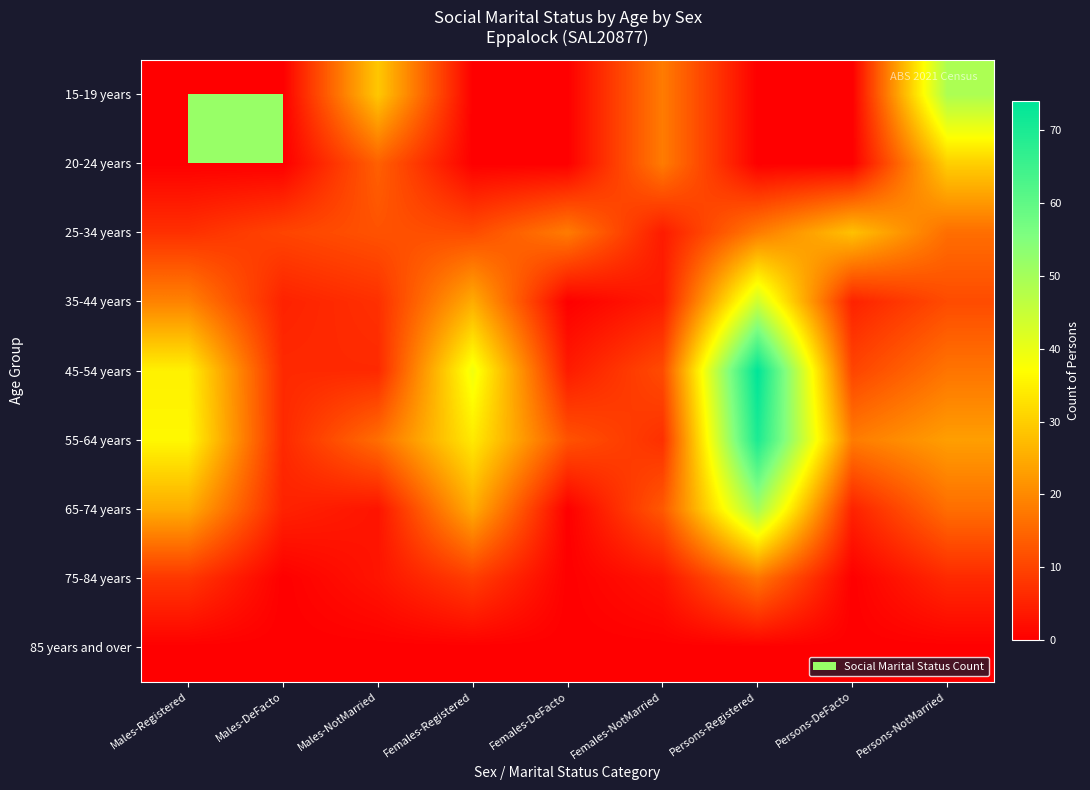

List the series in order of their peak value, highest first.

45-54 years, 55-64 years, 65-74 years, 15-19 years, 35-44 years, 20-24 years, 25-34 years, 75-84 years, 85 years and over